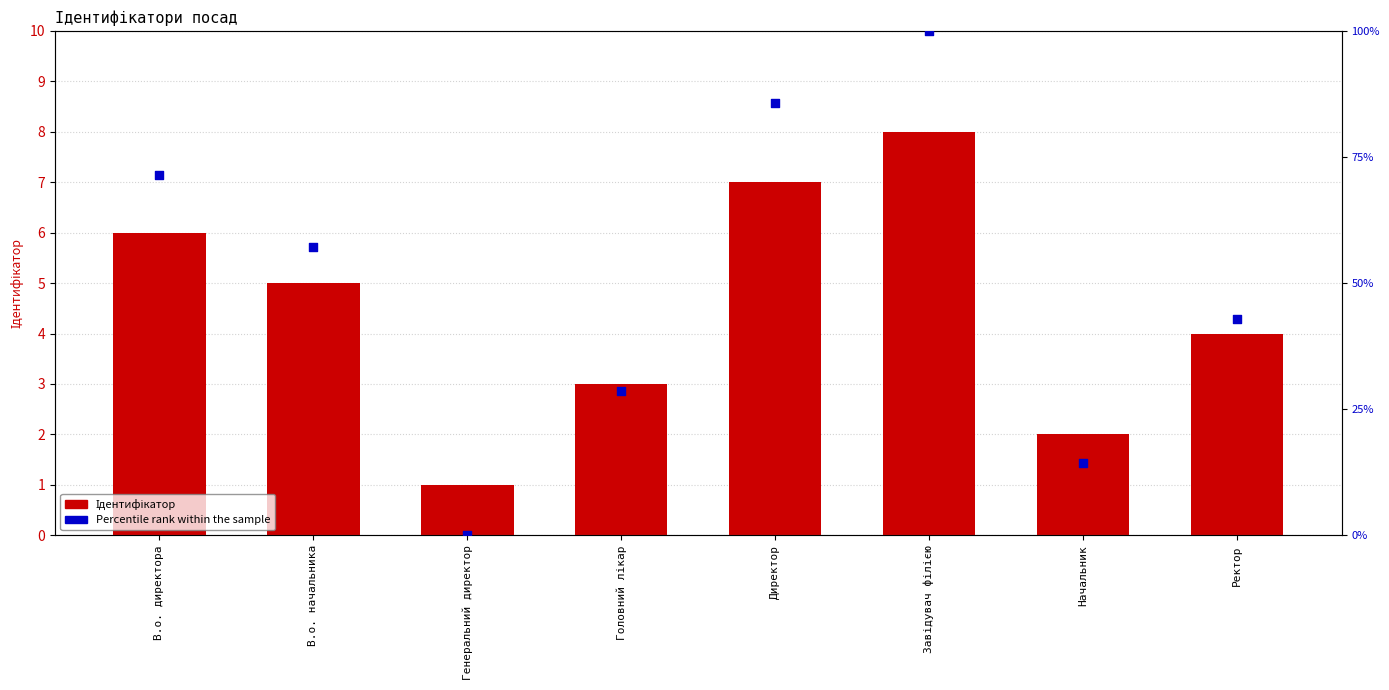

At which category is the sum across all series the highest?

Завідувач філією